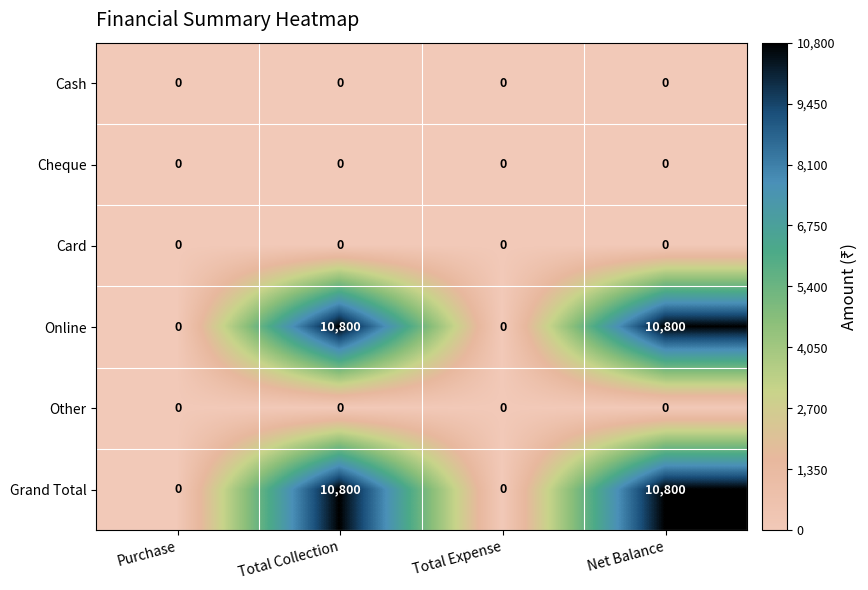

At how many categories does at least one series exceed 3773?

2